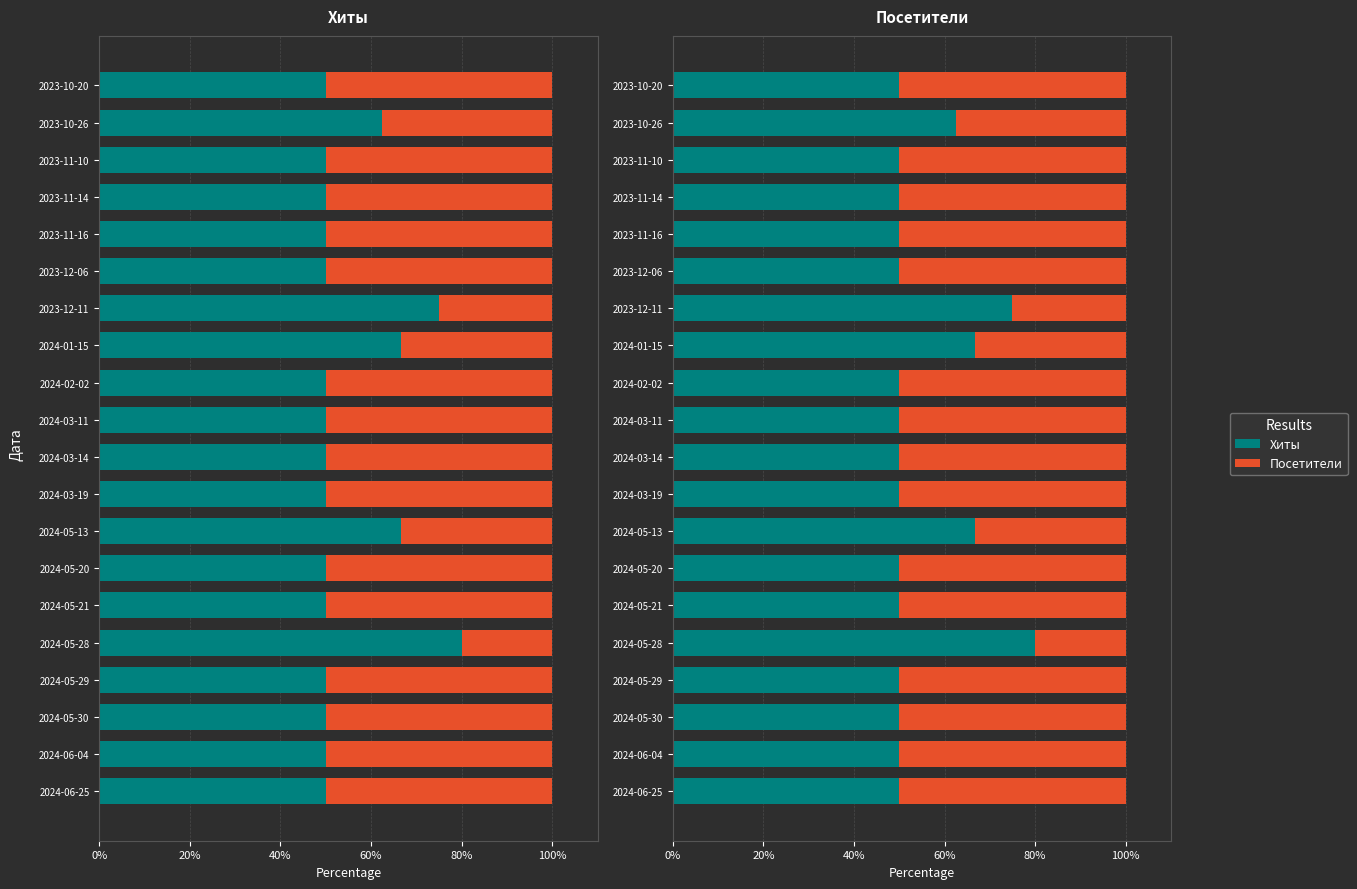

Which series changed the most between 2024-06-25 and 2023-10-20?

Хиты (neg)